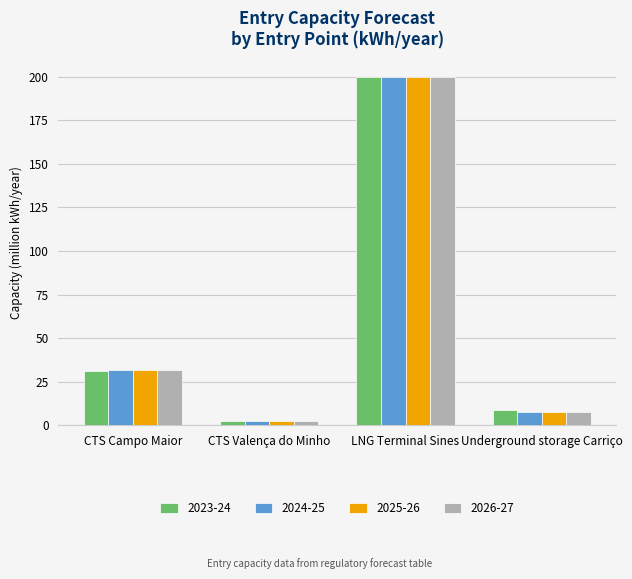

What is the total value across all series at LNG Terminal Sines?

800.0